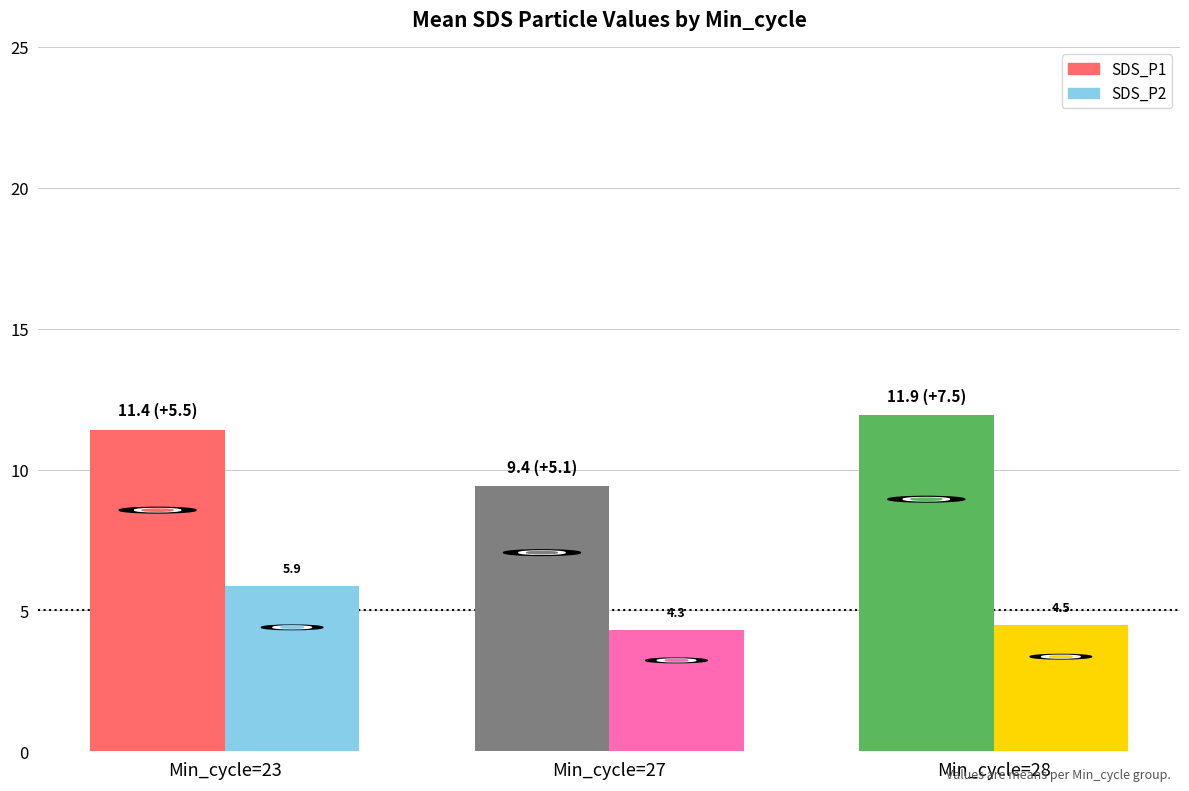

How many values in the SDS_P1 series exceed 11?

2